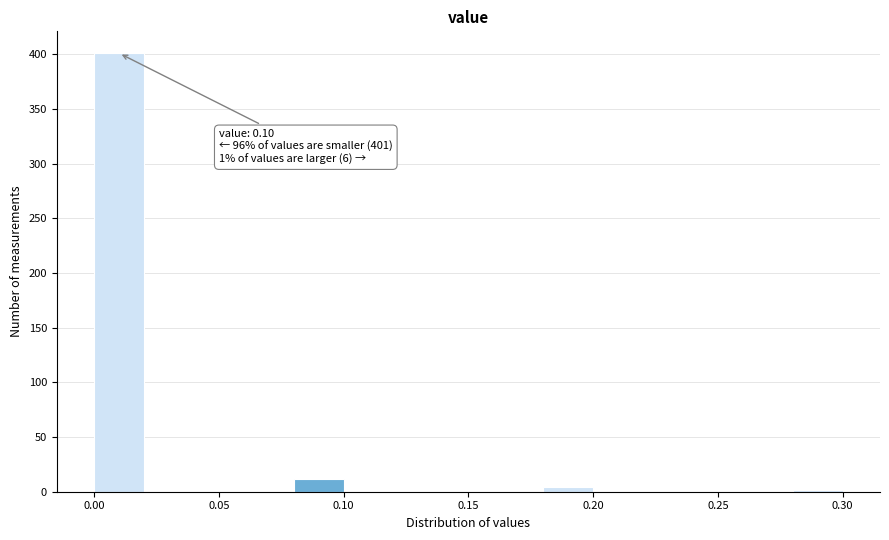

Which range on the x-axis has the tallest bar?

0.00 to 0.02